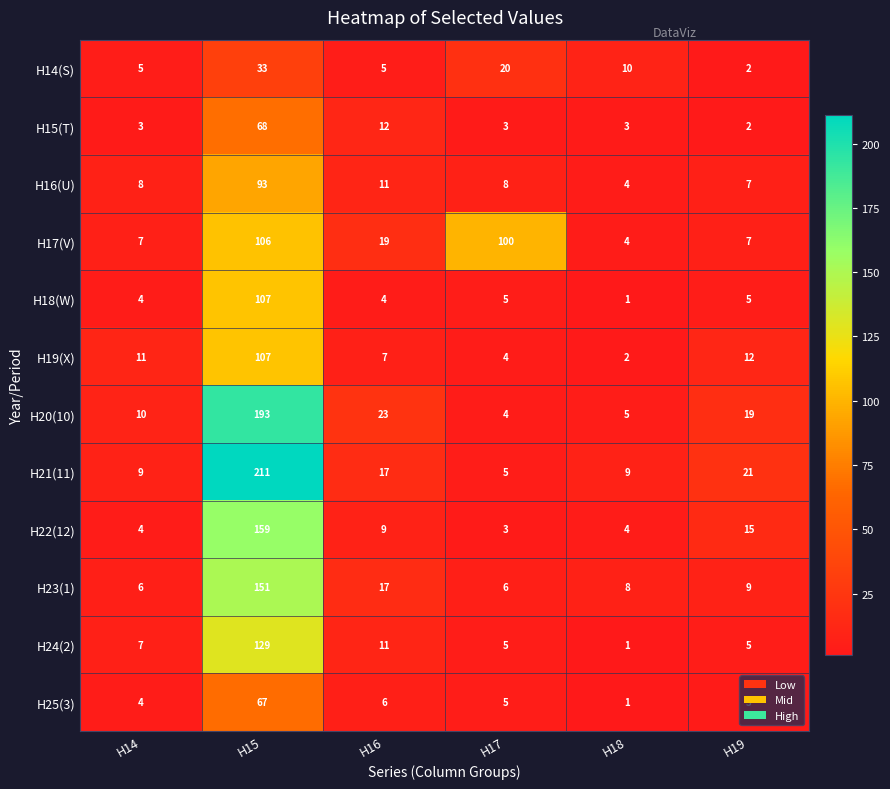

What is the difference between the maximum and second lowest values in the H15(T) series?

65